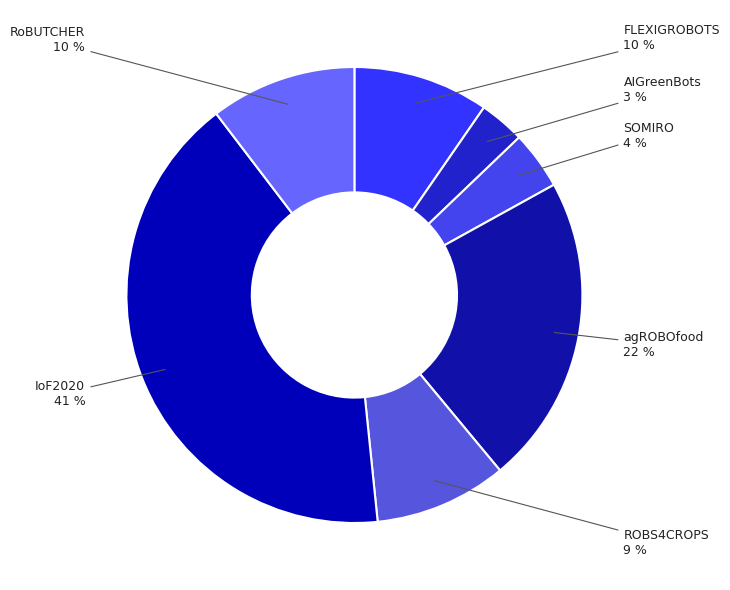

How many segments does this pie chart have?

7